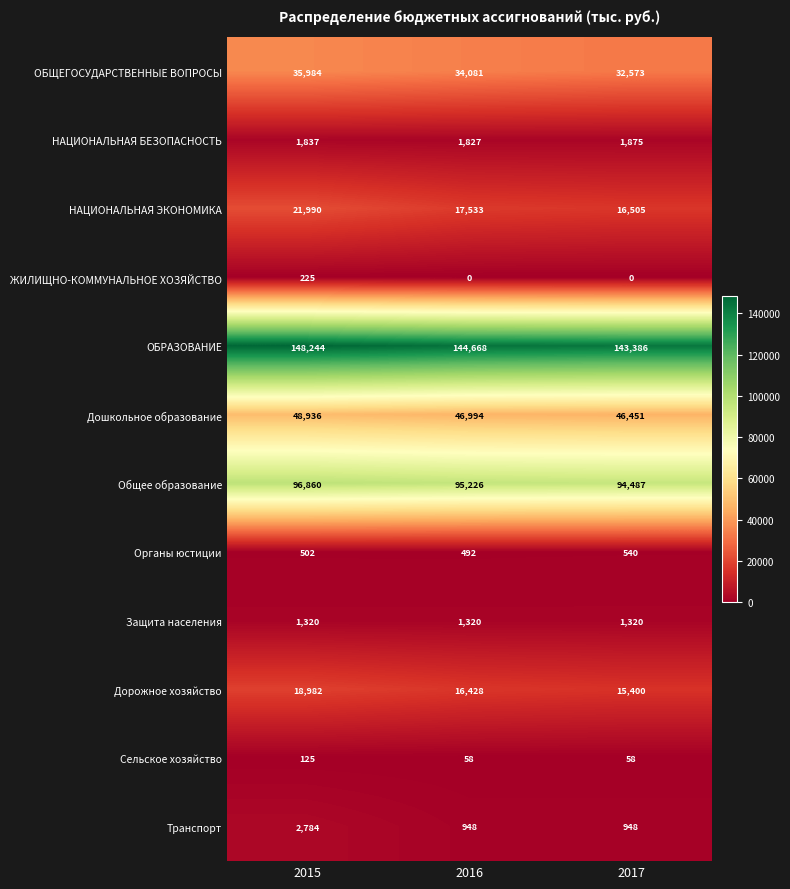

Which series has the largest total across all categories?

ОБРАЗОВАНИЕ